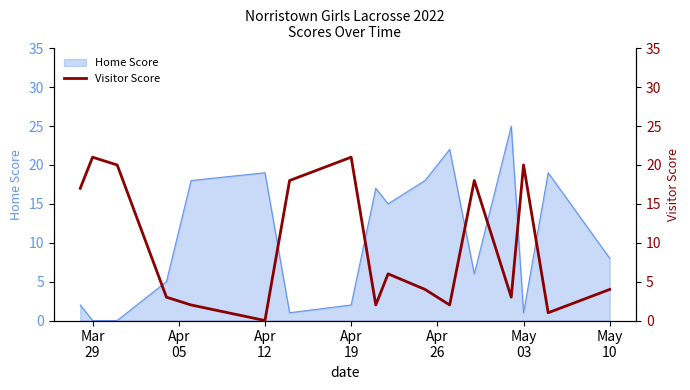

What is the sum of all values?

162